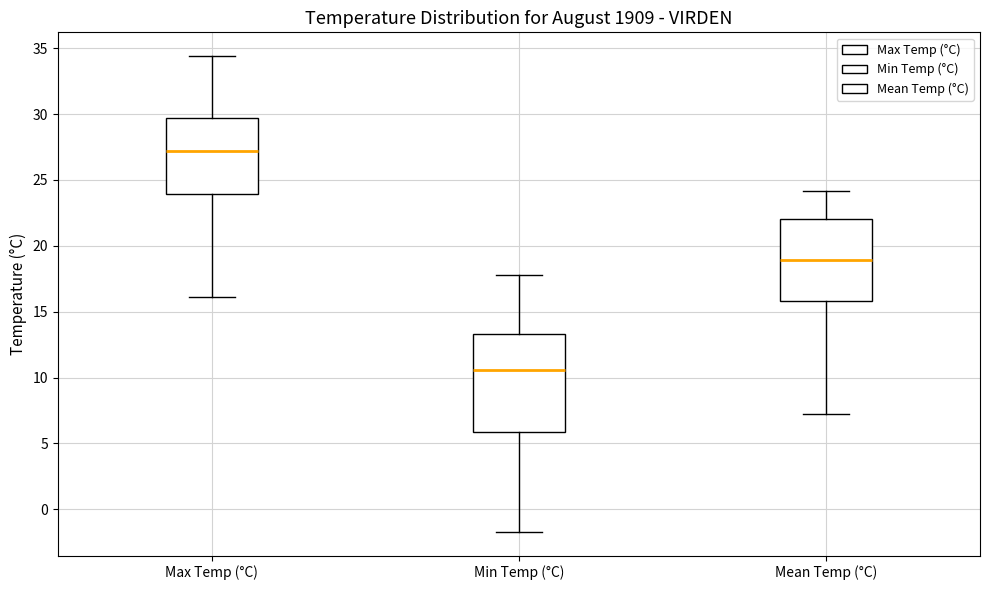

Reading left to right, read every box against the y-axis: the position of its median line, the range the box covers, and the ends of its whiskers. The values are not printed on the chart, so give them approximately, as read against the axis.

Max Temp (°C): median 27.0, box 24.0 to 29.5, whiskers 16.0 to 34.5
Min Temp (°C): median 10.5, box 6.0 to 13.5, whiskers -1.5 to 18.0
Mean Temp (°C): median 19.0, box 16.0 to 22.0, whiskers 7.0 to 24.0